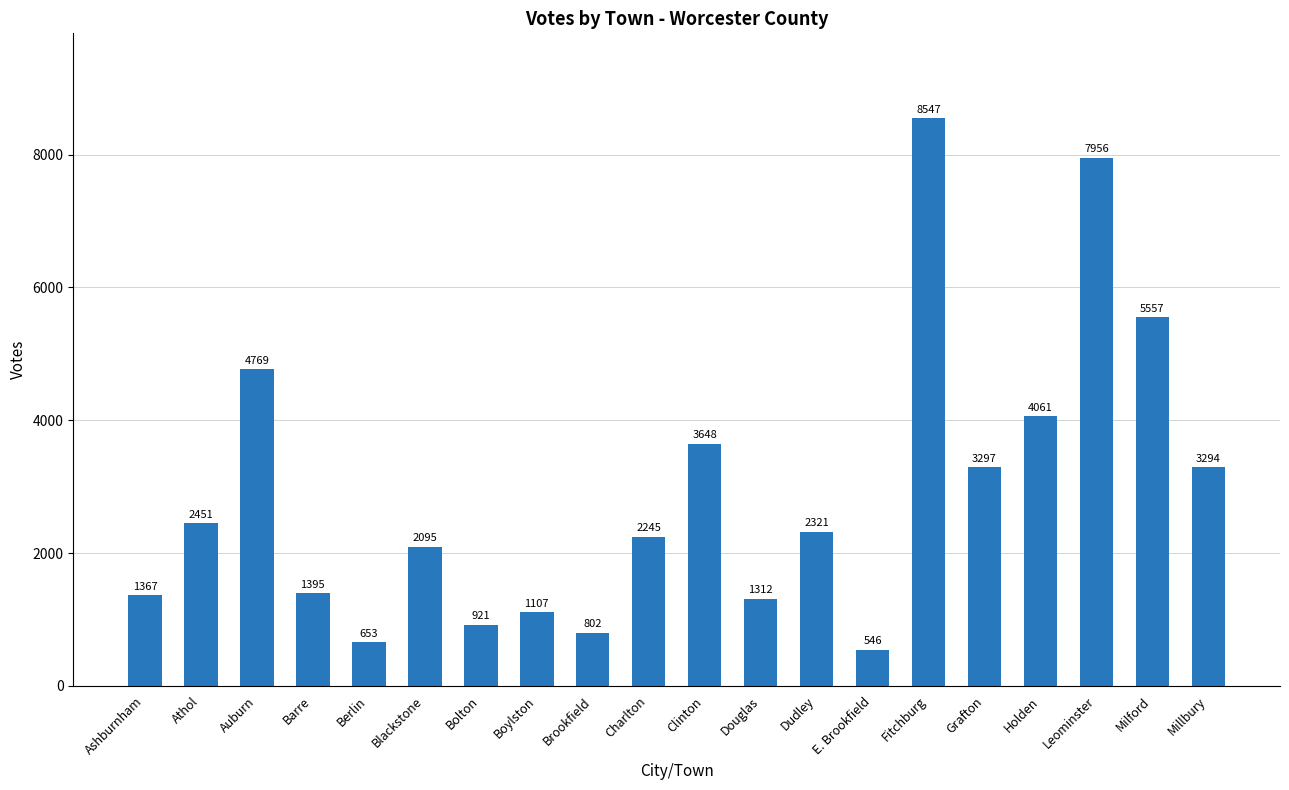

The value at Leominster is 7956. True or false?

True